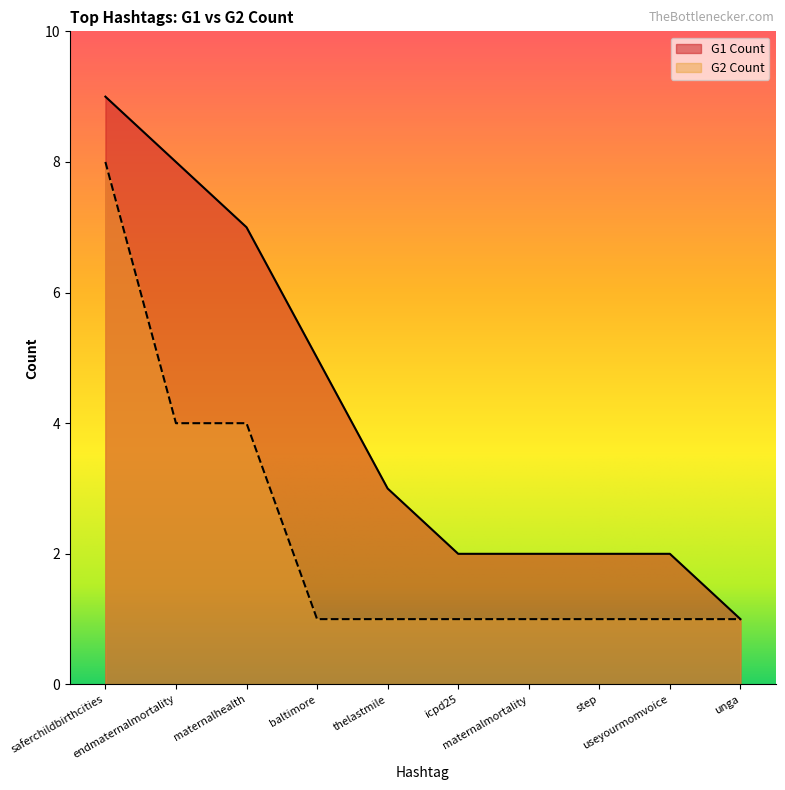

What value does the G2 Count series have at saferchildbirthcities?

8